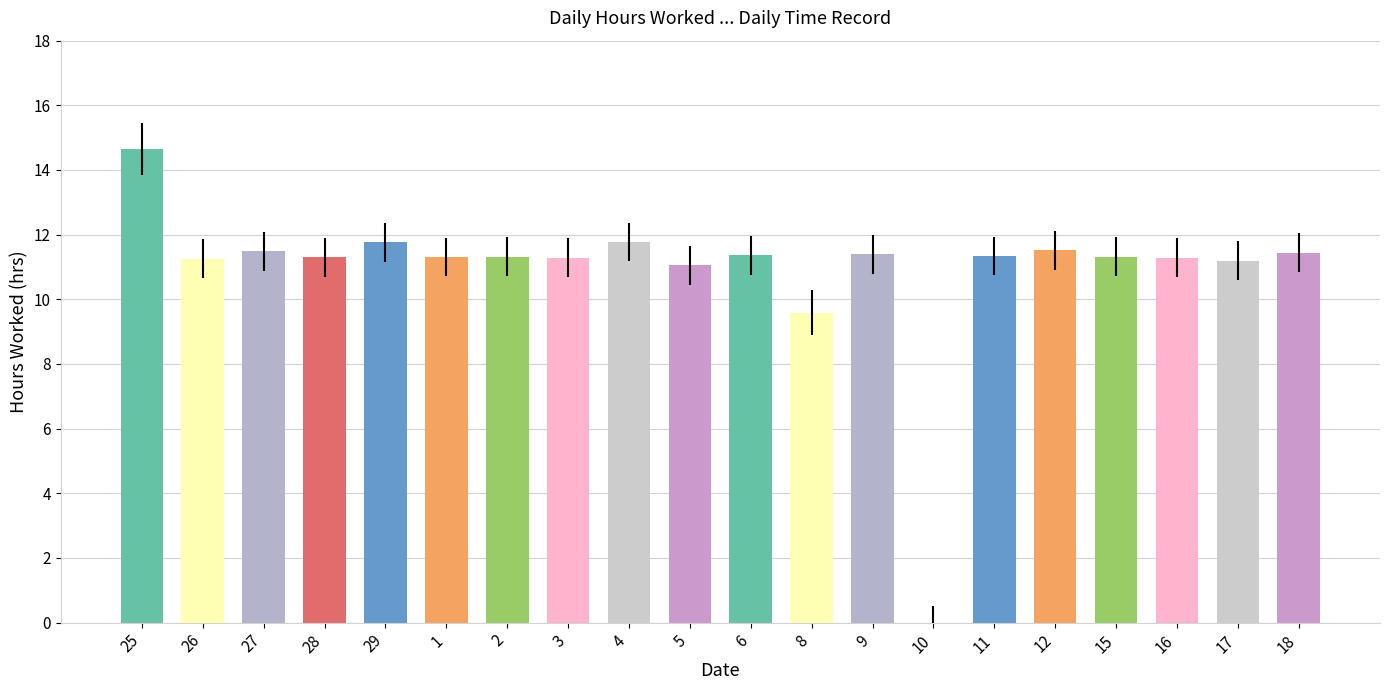

What is the change in value from 10 to 18?

+11.4